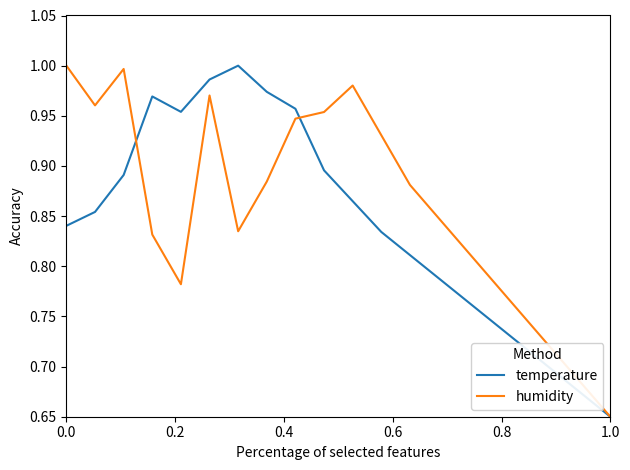

Which series has the largest total across all categories?

humidity